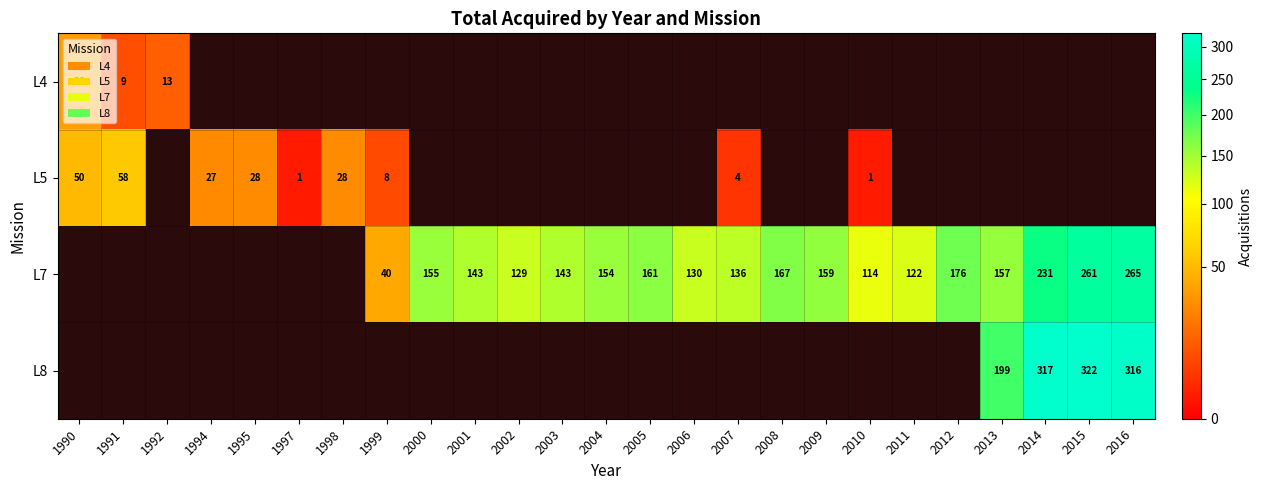

The L7 series shows 37 at 2013. True or false?

False